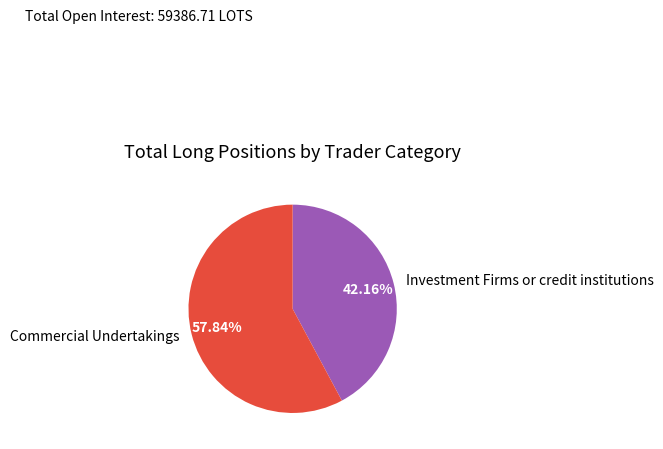

Is the sum of Investment Firms or credit institutions and Commercial Undertakings greater than half?

Yes